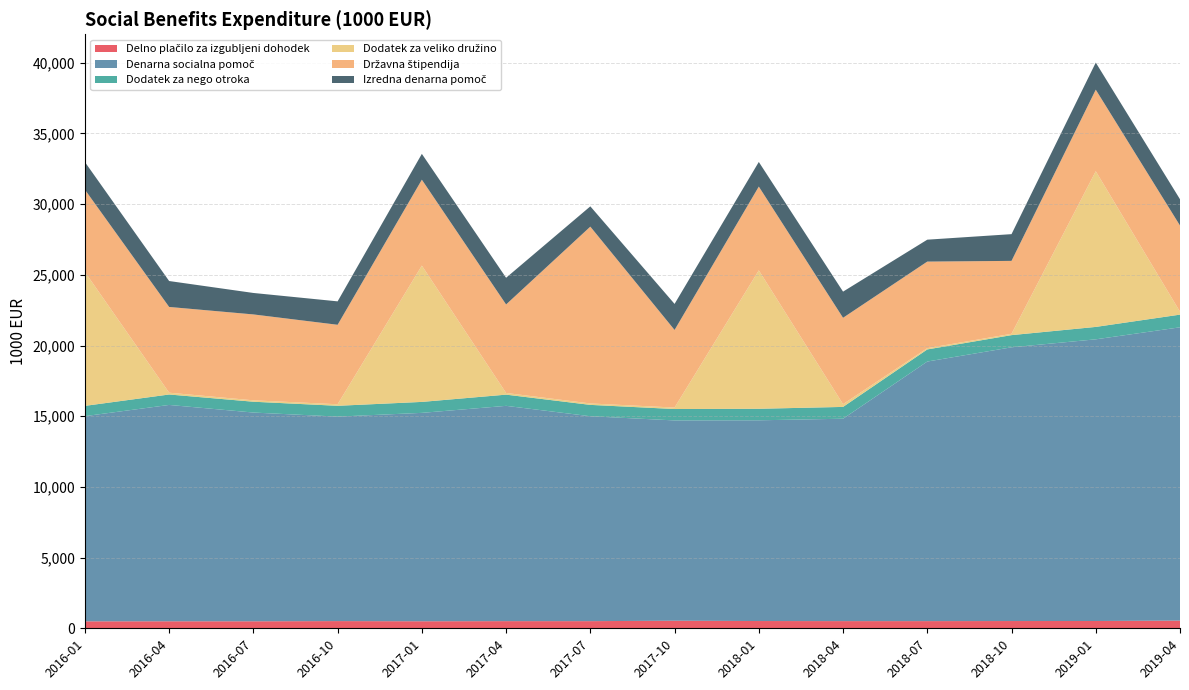

Reading left to right, what are all the values shown in this chart?

Delno plačilo za izgubljeni dohodek: 2016-01=492.3	2016-04=495.6	2016-07=494.6	2016-10=509.6	2017-01=496.5	2017-04=506.2	2017-07=505.5	2017-10=535.9	2018-01=514.0	2018-04=508.1	2018-07=508.1	2018-10=513.4	2019-01=516.3	2019-04=544.7
Denarna socialna pomoč: 2016-01=14514.5	2016-04=15304.1	2016-07=14766.6	2016-10=14464.4	2017-01=14741.8	2017-04=15228.8	2017-07=14493.6	2017-10=14168.2	2018-01=14198.6	2018-04=14315.9	2018-07=18361.2	2018-10=19362.4	2019-01=19924.0	2019-04=20746.3
Dodatek za nego otroka: 2016-01=726.9	2016-04=738.6	2016-07=765.6	2016-10=764.7	2017-01=775.3	2017-04=792.6	2017-07=804.6	2017-10=806.4	2018-01=815.6	2018-04=835.7	2018-07=856.4	2018-10=861.9	2019-01=878.1	2019-04=896.7
Dodatek za veliko družino: 2016-01=9472.9	2016-04=126.6	2016-07=99.2	2016-10=109.5	2017-01=9642.2	2017-04=118.9	2017-07=101.2	2017-10=104.0	2018-01=9793.6	2018-04=196.2	2018-07=91.0	2018-10=93.1	2019-01=11014.8	2019-04=209.5
Državna štipendija: 2016-01=5821.5	2016-04=6066.1	2016-07=6075.8	2016-10=5621.2	2017-01=6077.3	2017-04=6260.1	2017-07=12506.8	2017-10=5489.7	2018-01=5924.5	2018-04=6107.9	2018-07=6122.7	2018-10=5158.9	2019-01=5767.8	2019-04=6092.1
Izredna denarna pomoč: 2016-01=1954.3	2016-04=1833.4	2016-07=1518.3	2016-10=1656.8	2017-01=1826.5	2017-04=1887.9	2017-07=1435.8	2017-10=1841.3	2018-01=1741.0	2018-04=1850.3	2018-07=1550.0	2018-10=1890.5	2019-01=1916.0	2019-04=1859.2